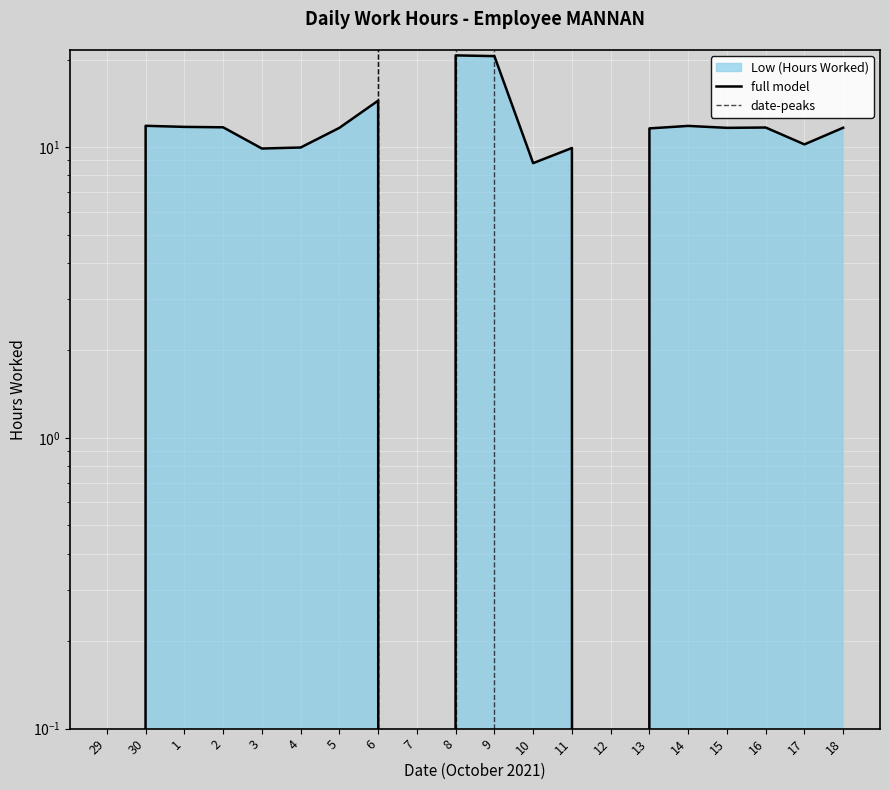

How many lines are shown in the chart?

1